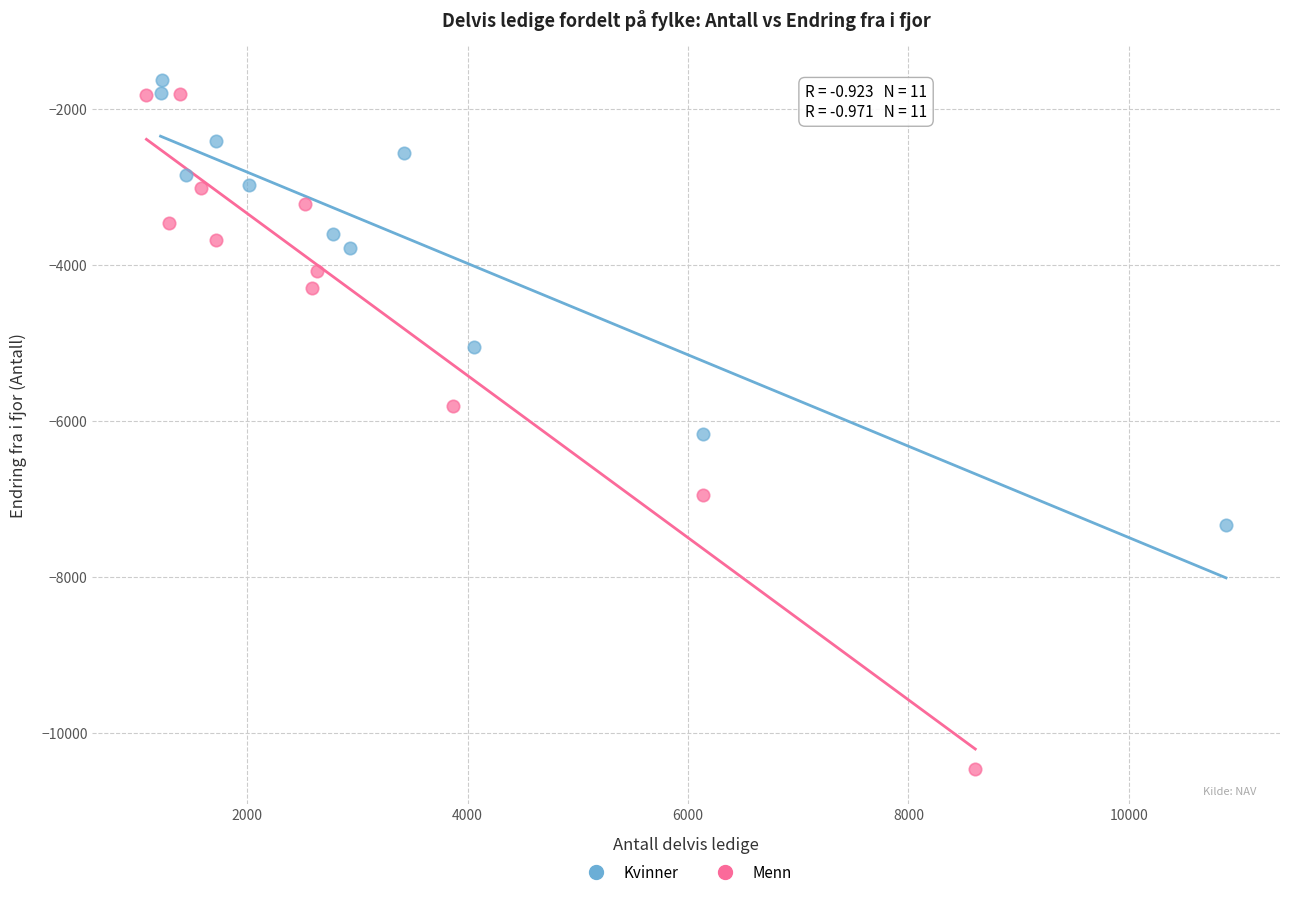

Which series has the widest spread of Y values?

Menn